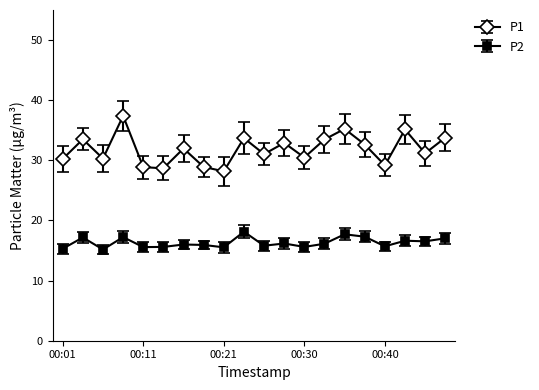

True or false: P1 and P2 intersect in this chart.

False